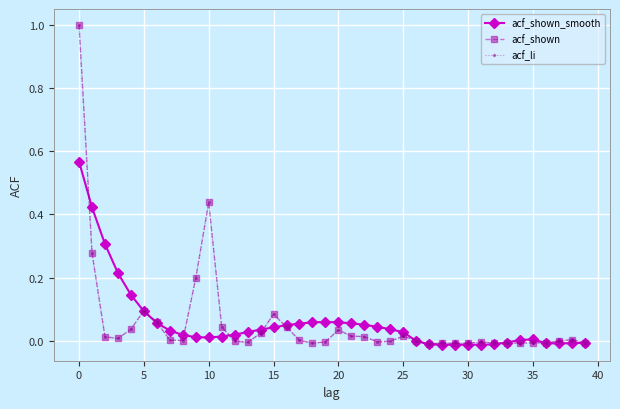

What is the maximum value for acf_li?

1.0